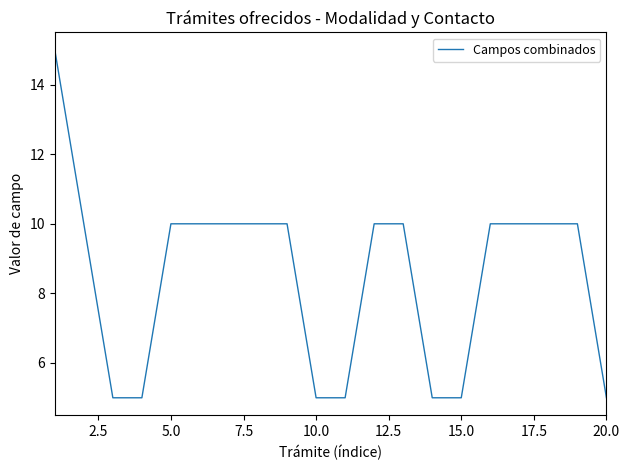

What is the difference between the second highest and minimum values?

5